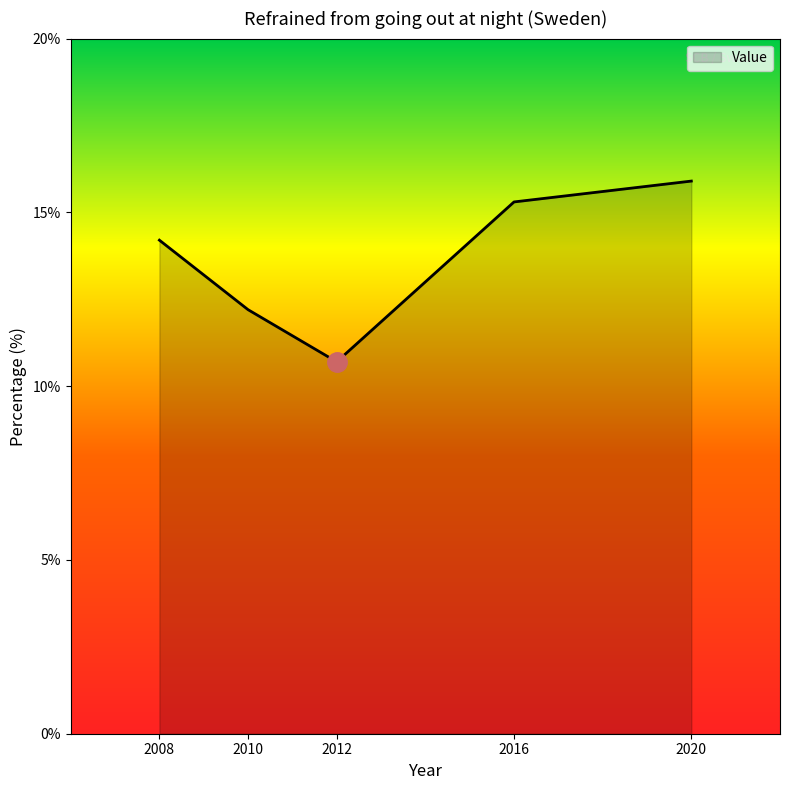

What is the difference between the values at 2008 and 2016?

1.1